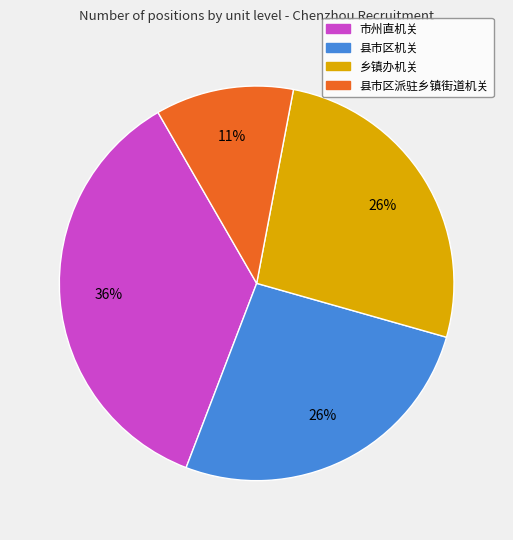

What is the largest slice in the pie chart?

市州直机关